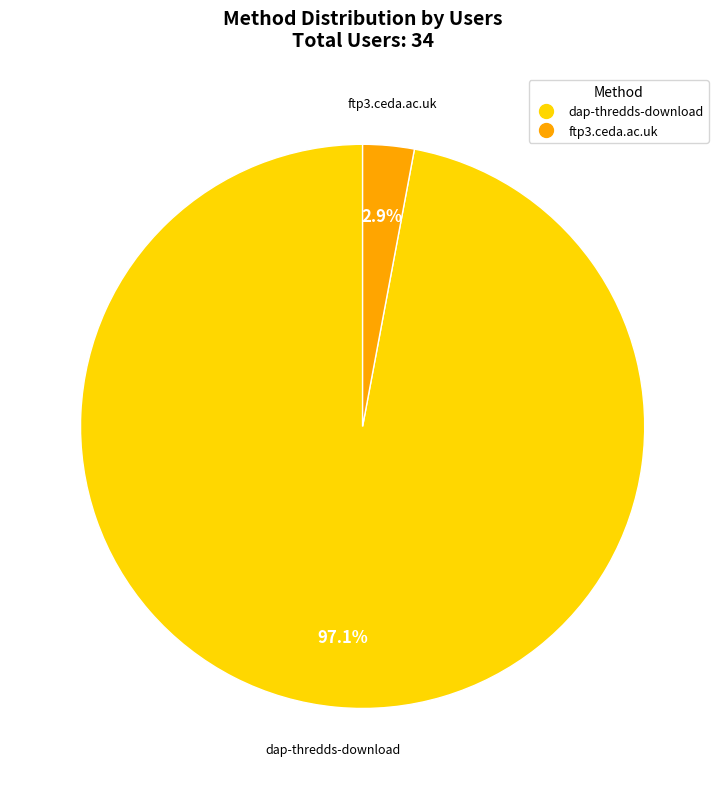

Which slice is the smallest?

ftp3.ceda.ac.uk